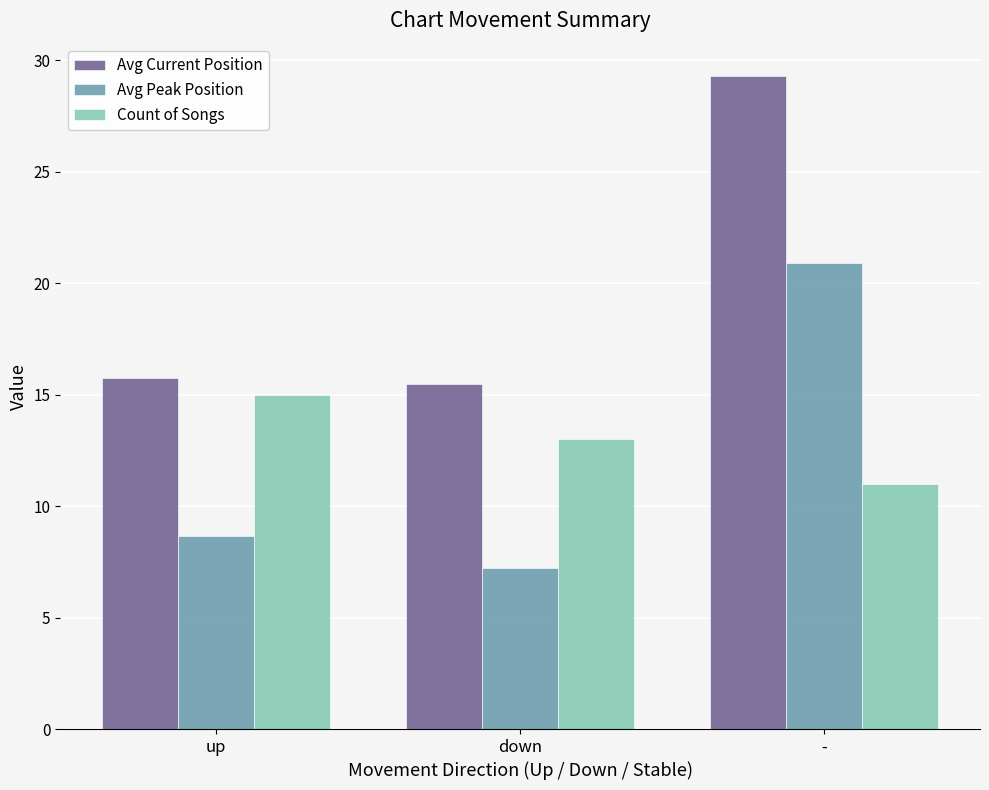

What is the value of the Avg Current Position bar at the 1st from the left?

15.7